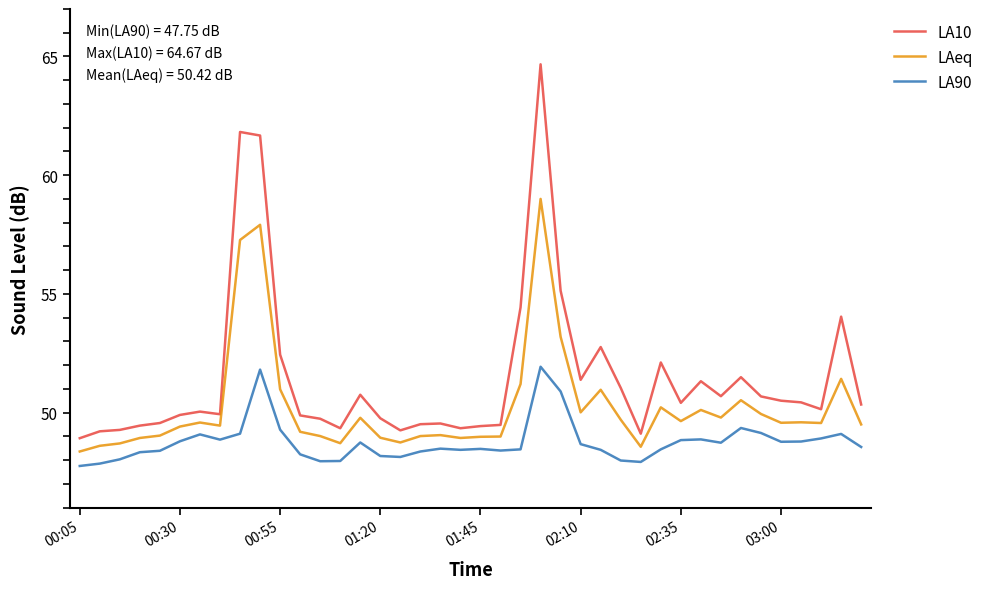

List the series in order of their overall mean, lowest first.

LA90, LAeq, LA10